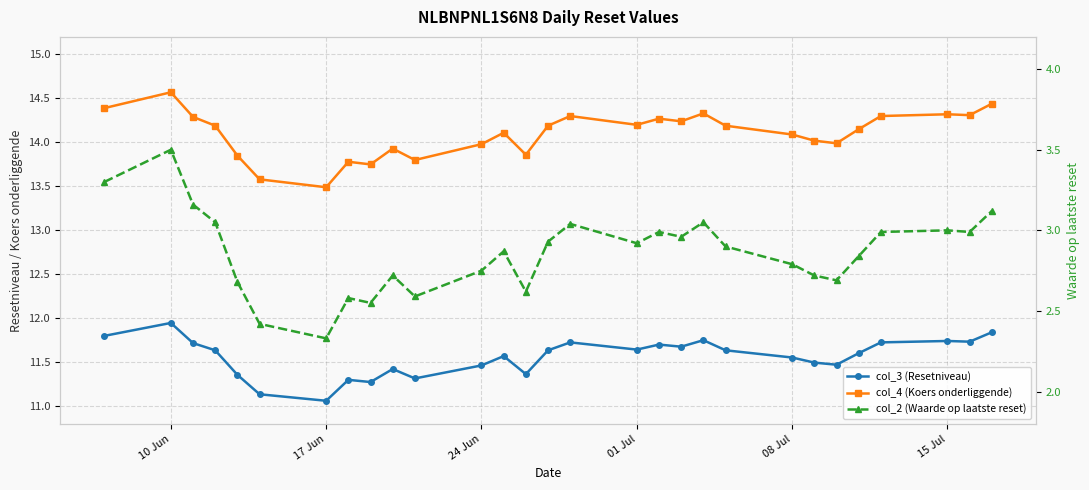

Rank the series by their average value, from lowest to highest.

col_2 (Waarde op laatste reset), col_3 (Resetniveau), col_4 (Koers onderliggende)